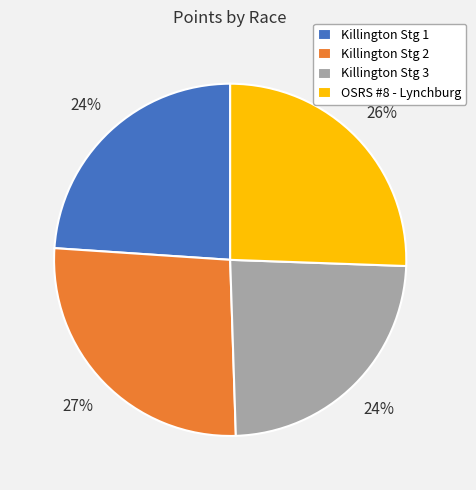

Approximately how many times larger is the value at Killington Stg 1 compared to Killington Stg 2?

0.9